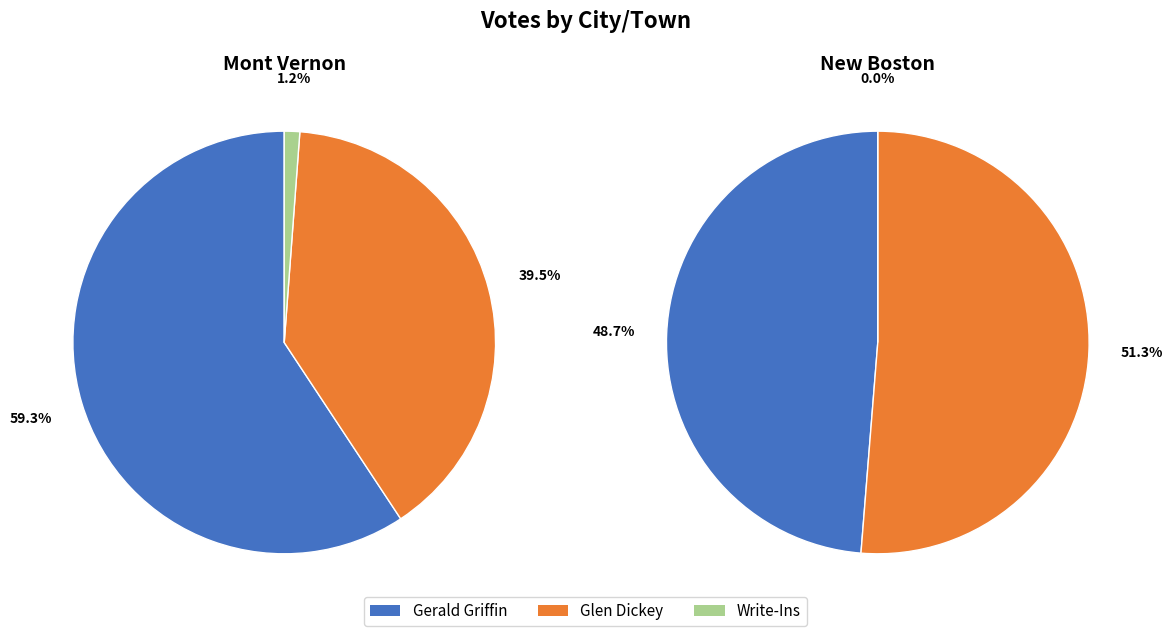

Combined, do New Boston and Mont Vernon account for over 50%?

Yes